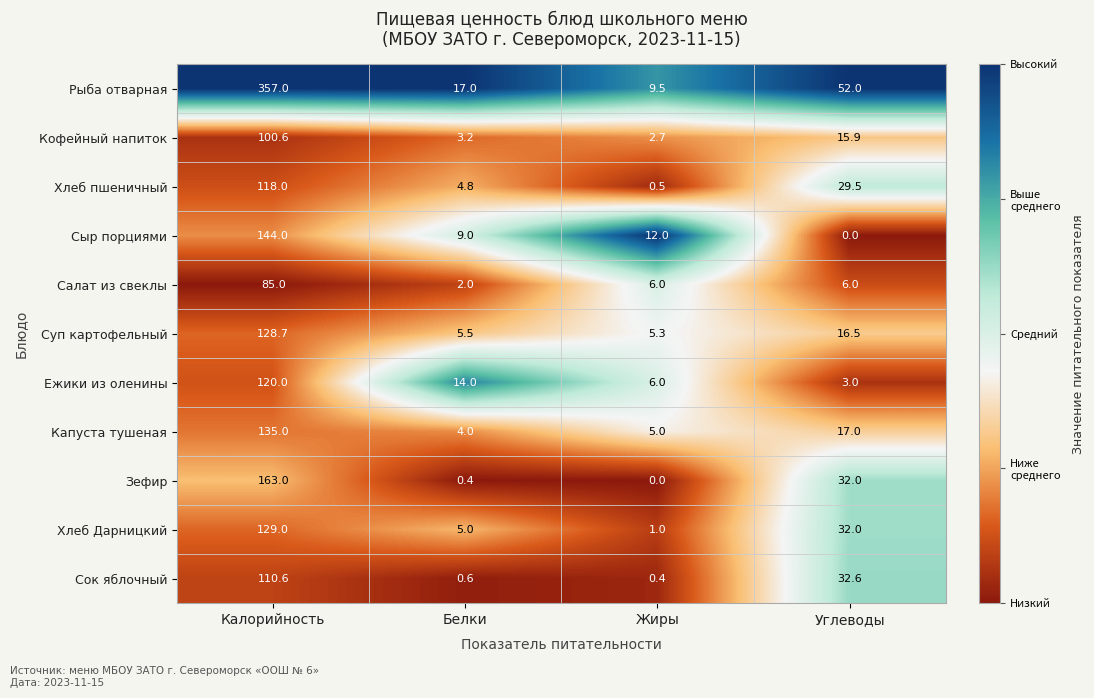

What is the approximate value of Ежики из оленины at Белки?

14.0